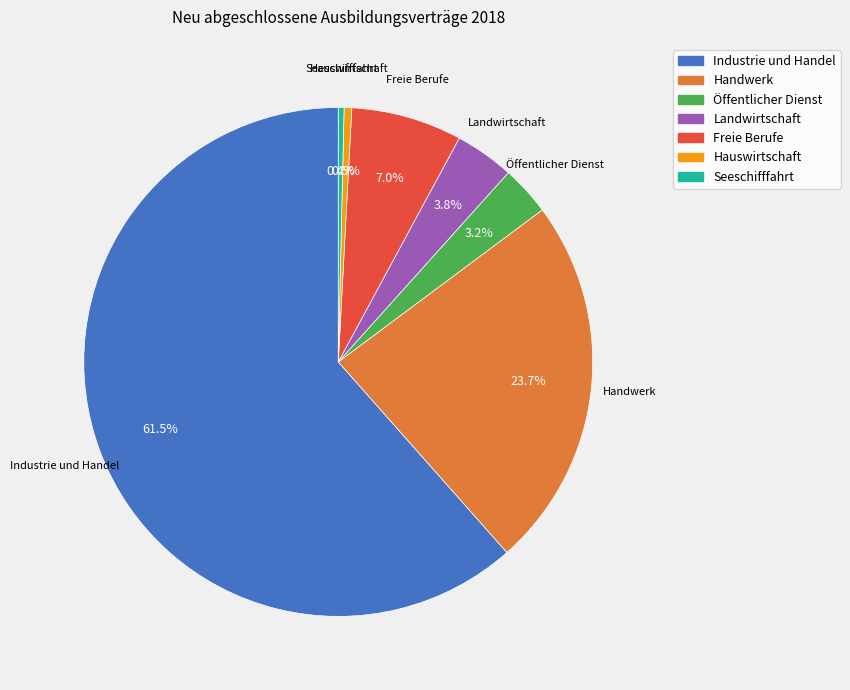

To the nearest percent, what is the combined percentage of Hauswirtschaft and Seeschifffahrt?

1%